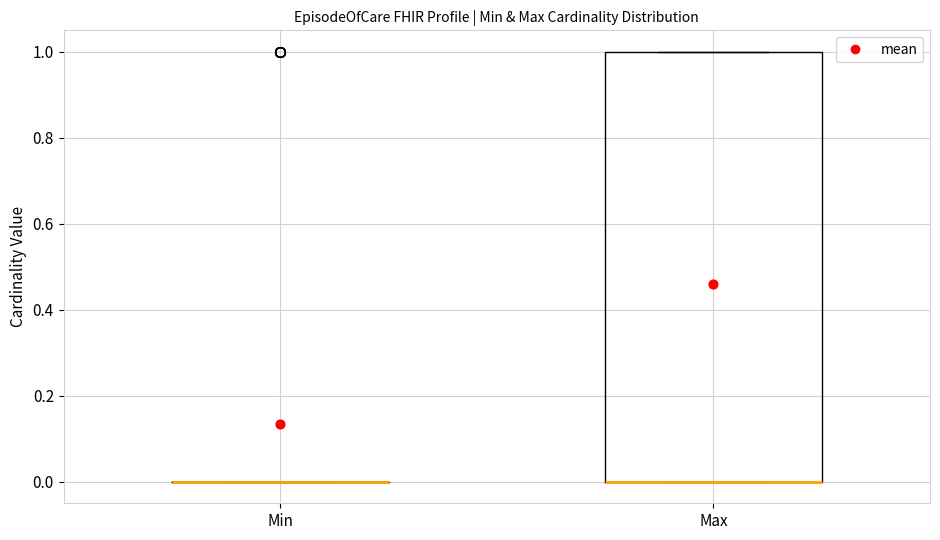

Reading left to right, transcribe this box plot: for each box, give where its median line is, the range the box spans, and where its two whiskers end, as read against the y-axis. The values are not printed on the chart, so give them approximately, as read against the axis.

Min: box collapsed to a line at 0, whiskers 0 to 0
Max: median 0 (drawn on the box's lower edge), box 0 to 1, whiskers 0 to 1